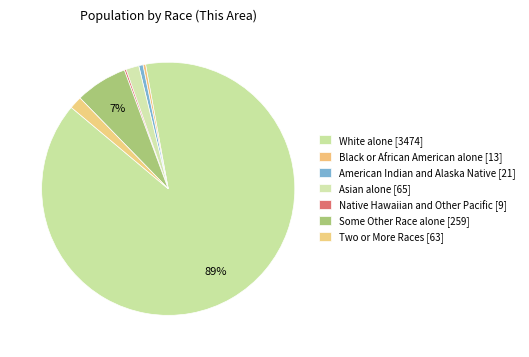

What is the change in value from American Indian and Alaska Native to Asian alone?

+44